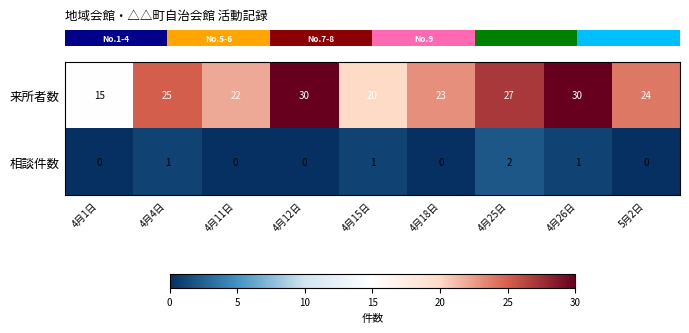

What is the sum of all 相談件数 values?

5